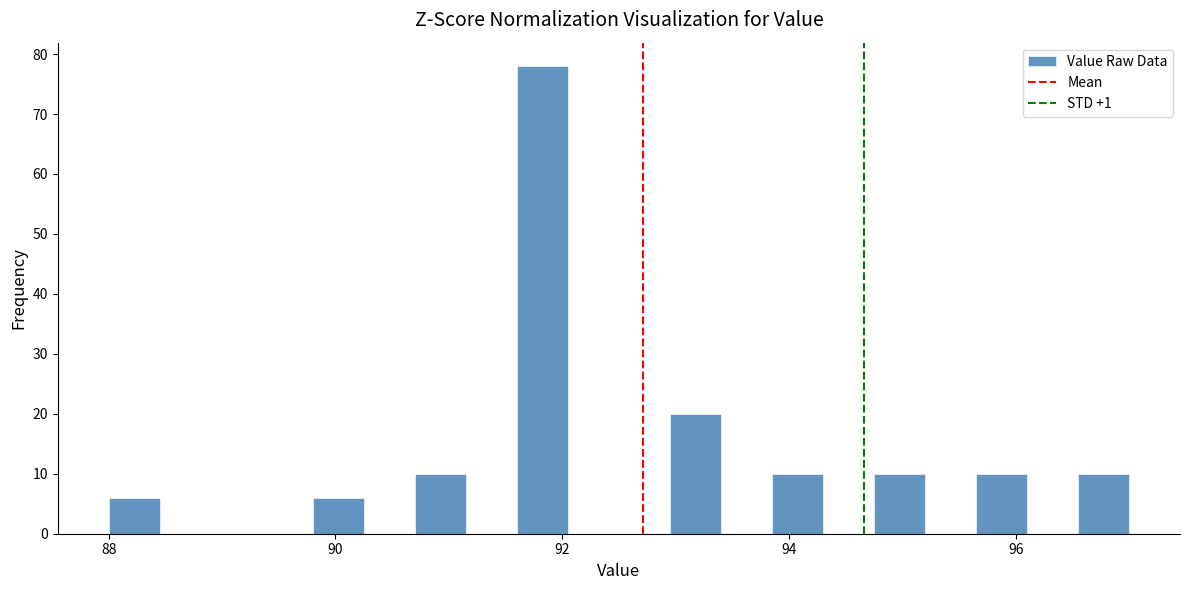

Read against the x-axis, roughly where is the centre of the tallest bar?

91.8